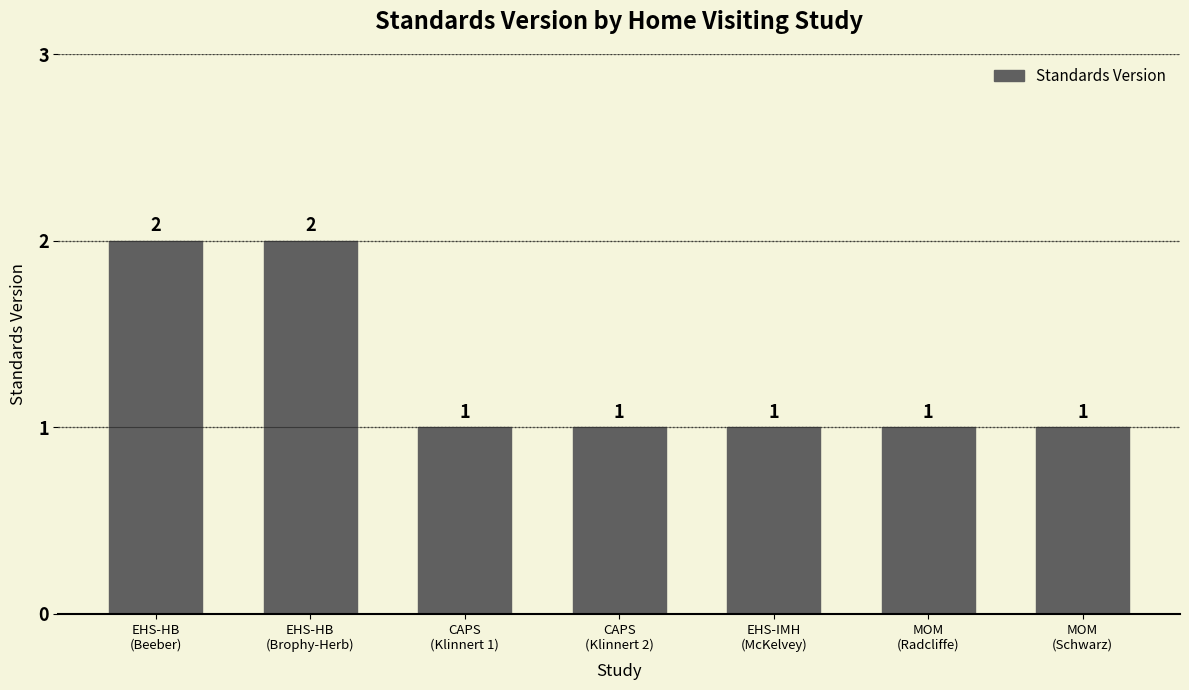

What is the sum of all values?

9